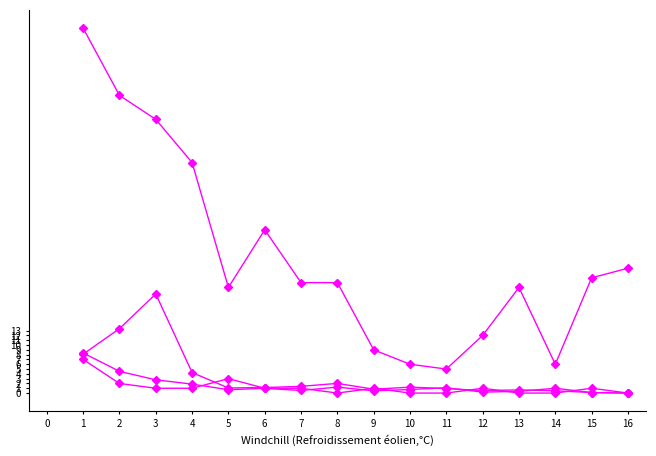

How many lines are shown in the chart?

4